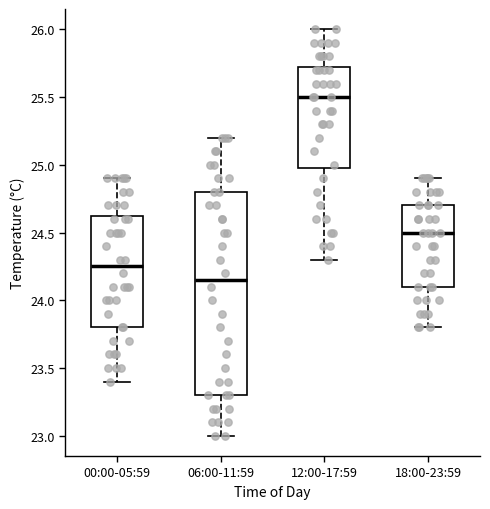

Which box is the tallest, from its lower edge to its upper edge?

06:00-11:59